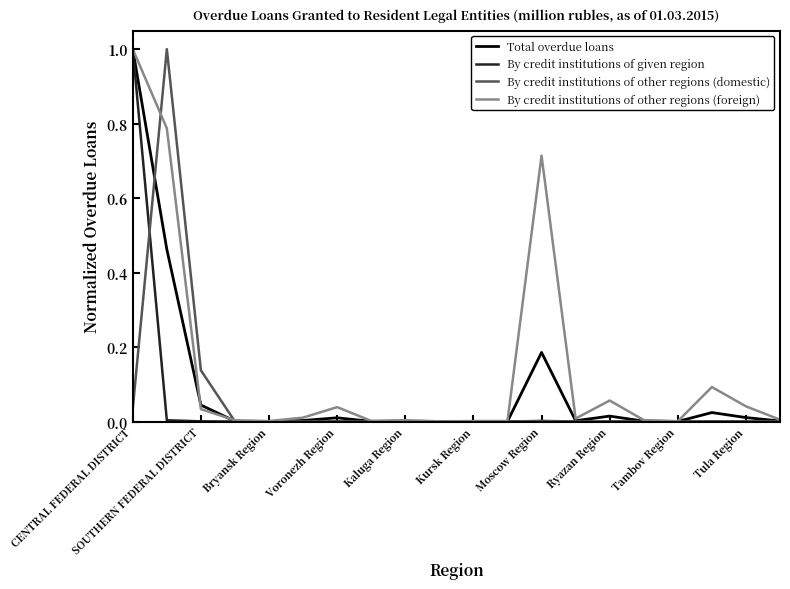

Which series has the largest total across all categories?

By credit institutions of other regions (foreign)